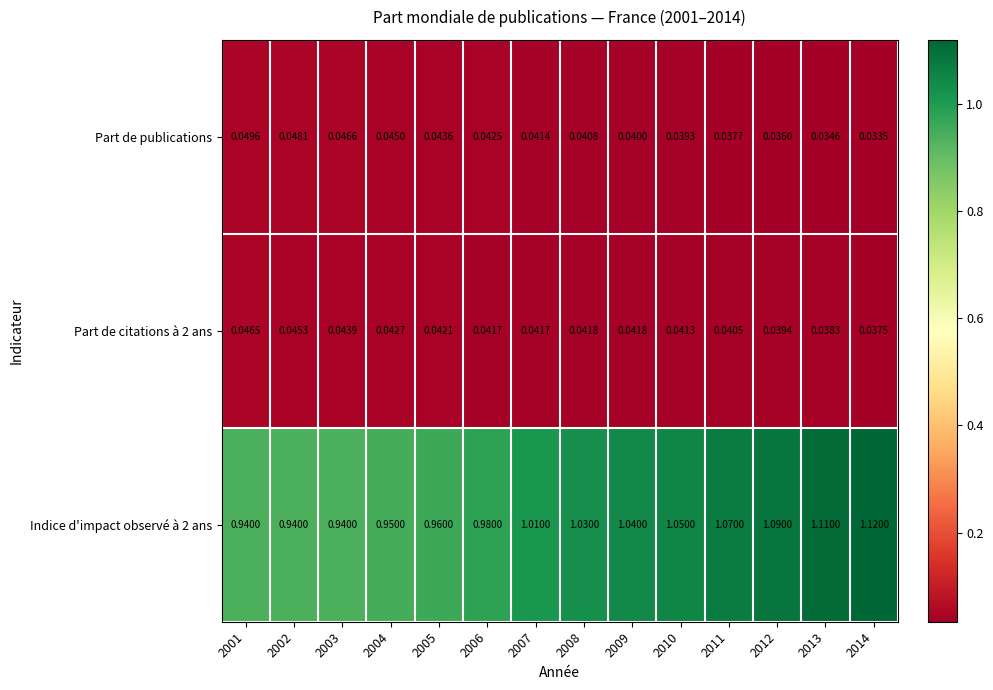

At 2010, list the series in order from smallest to largest.

Part de publications, Part de citations à 2 ans, Indice d'impact observé à 2 ans